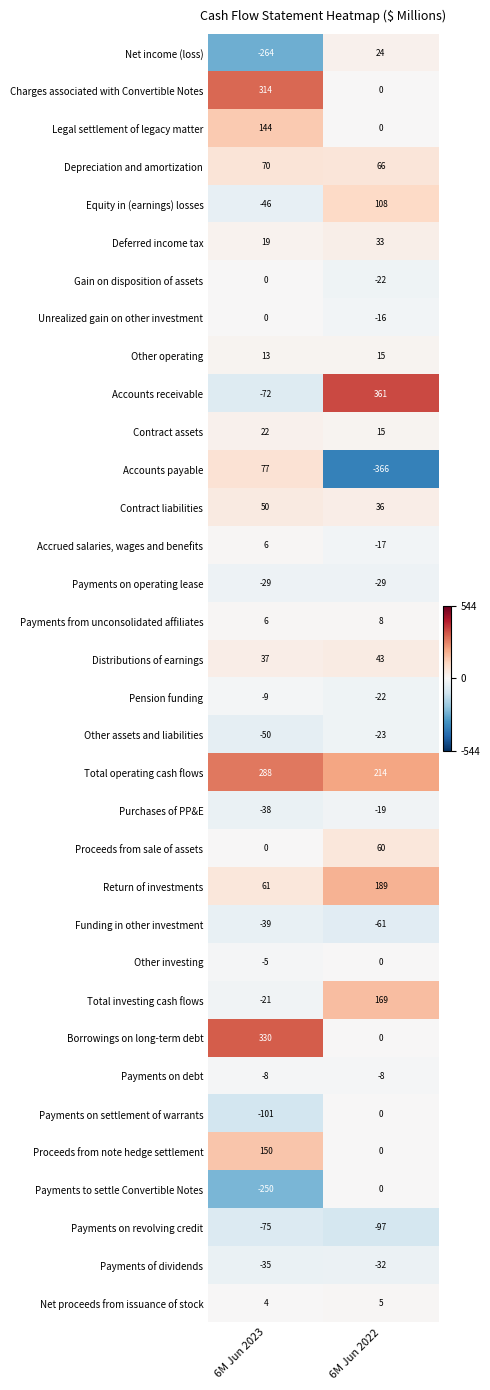

What is the difference between the highest and lowest values at 6M Jun 2023?

594